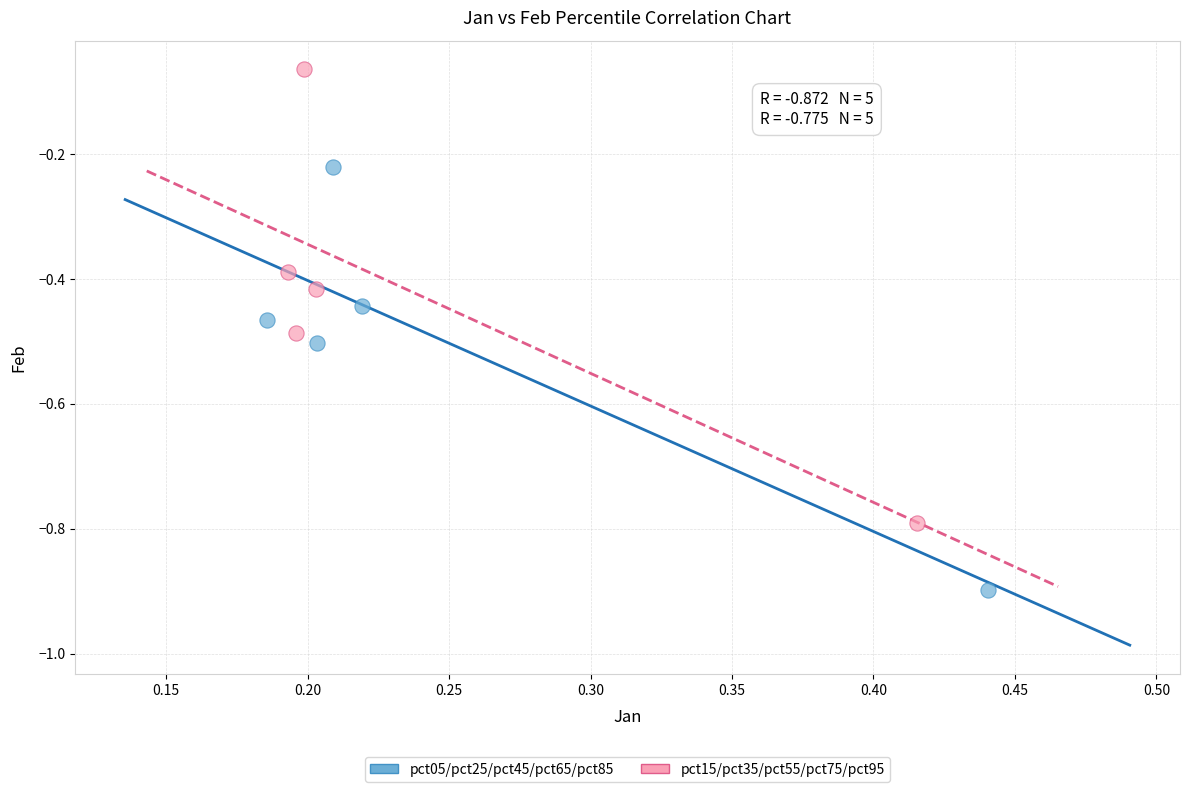

What are all the series names shown in the legend?

pct05/pct25/pct45/pct65/pct85, pct15/pct35/pct55/pct75/pct95